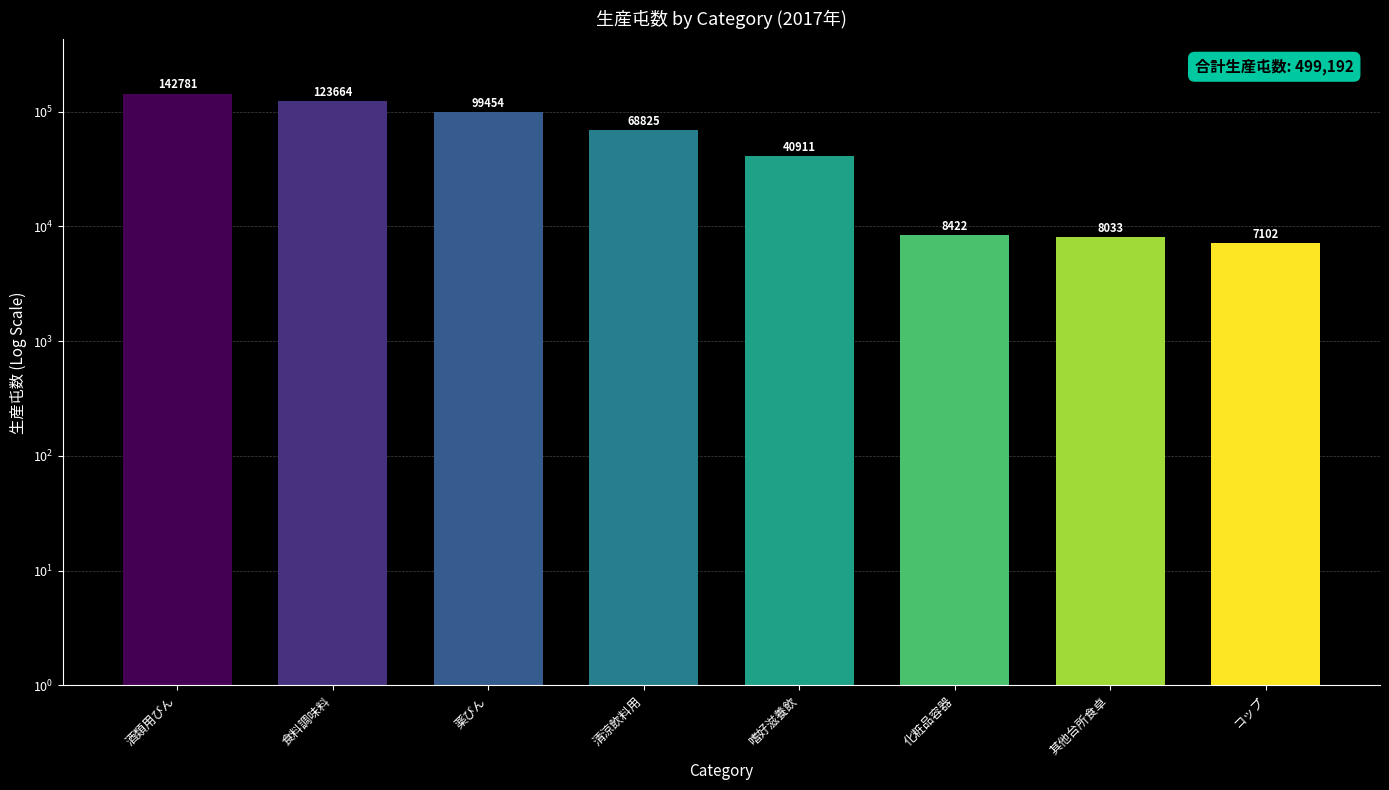

What position from the right is 食料調味料?

7